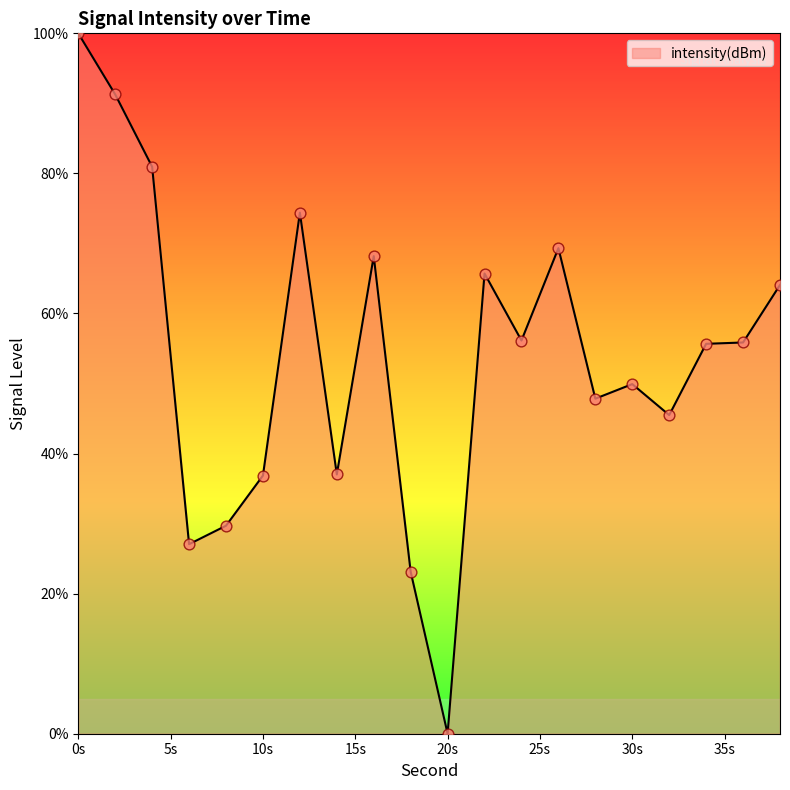

What is the maximum value shown in the chart?

100.0